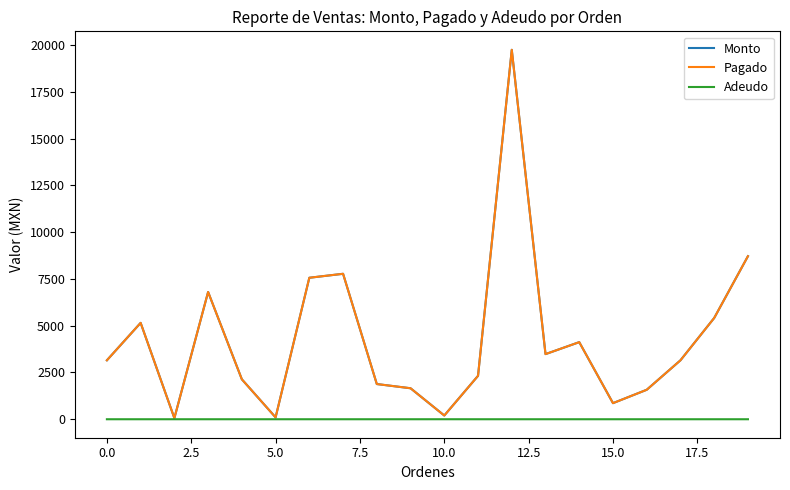

Does the chart display data point markers on the line(s)?

No